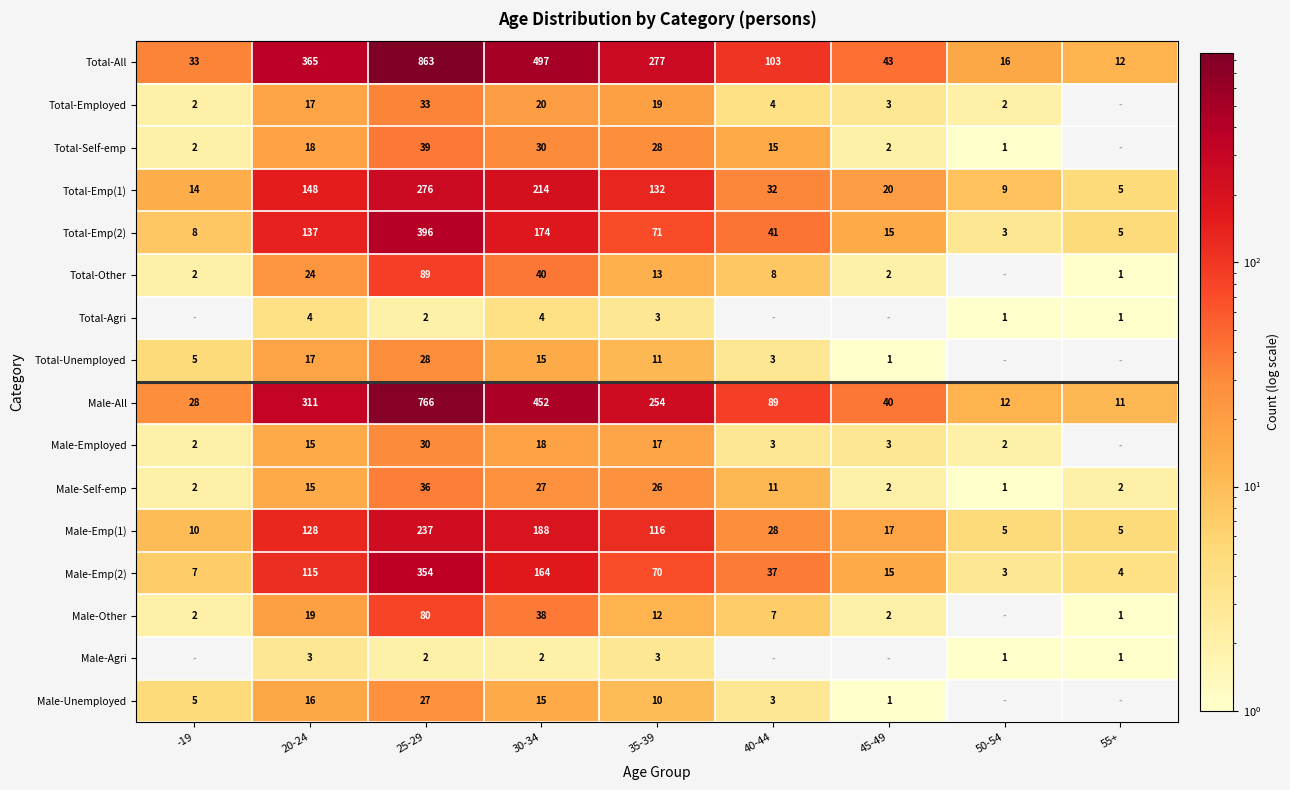

What is the spread (max minus min) of values at 30-34?

495